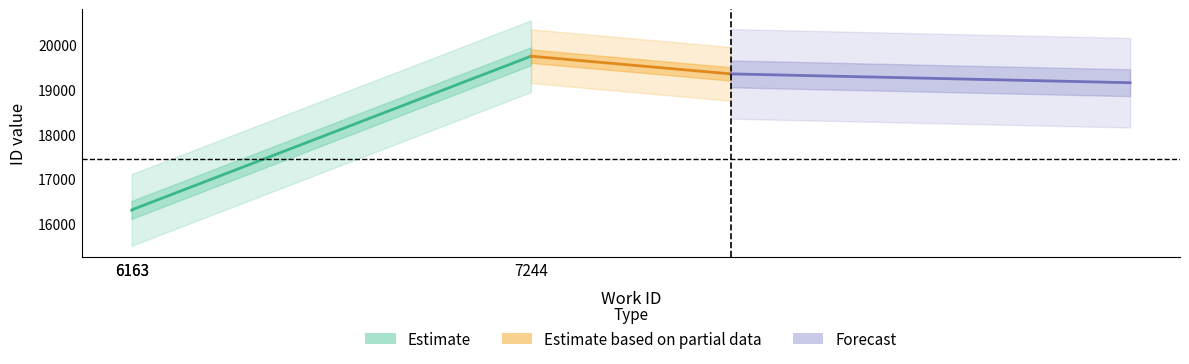

What is the average value?

17452